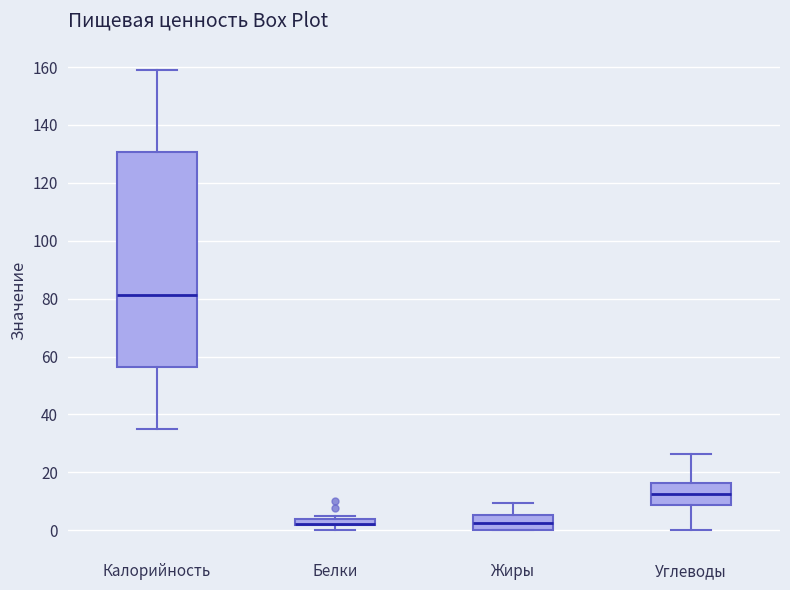

Comparing the boxes themselves (not the whiskers), which one is the tallest?

Калорийность